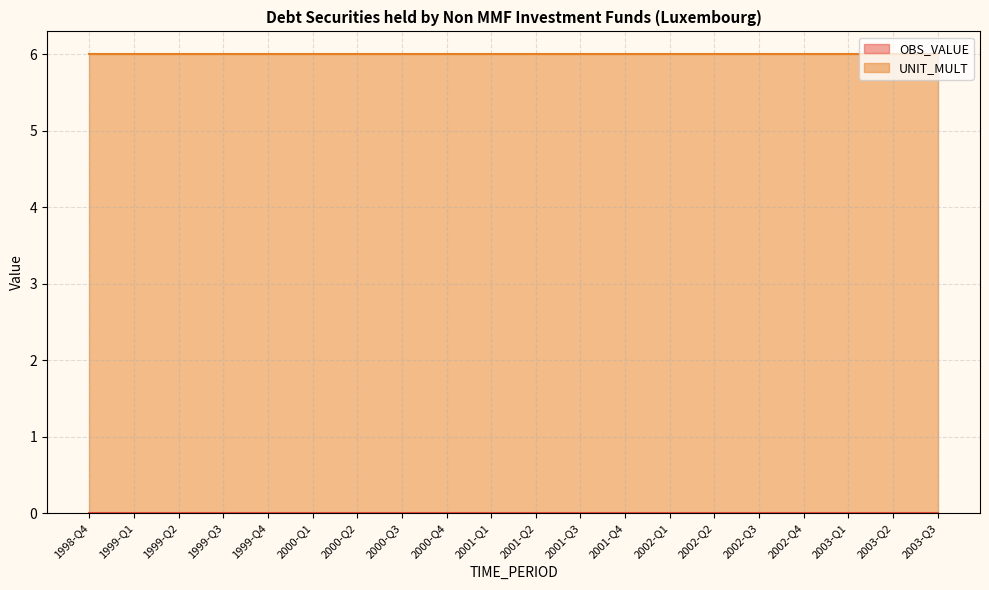

True or false: OBS_VALUE has more than 0 interior local peaks.

False